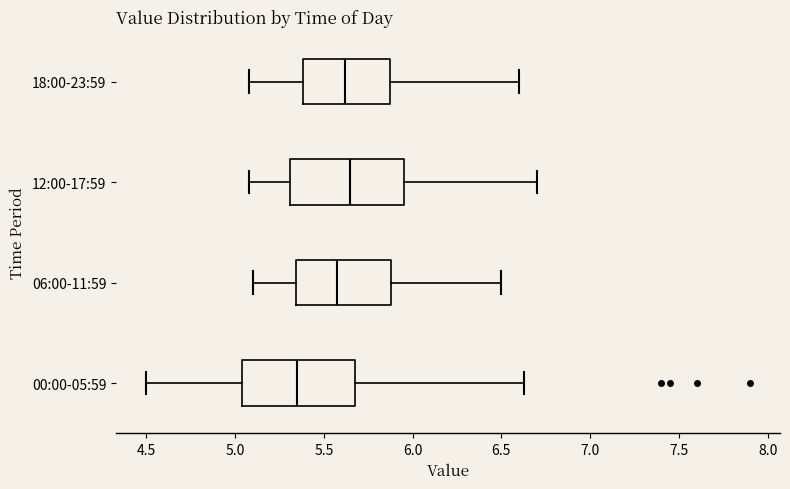

Where does the right whisker of the box for 06:00-11:59 end on the x-axis? The values are not printed on the chart, so give them approximately, as read against the axis.

6.50